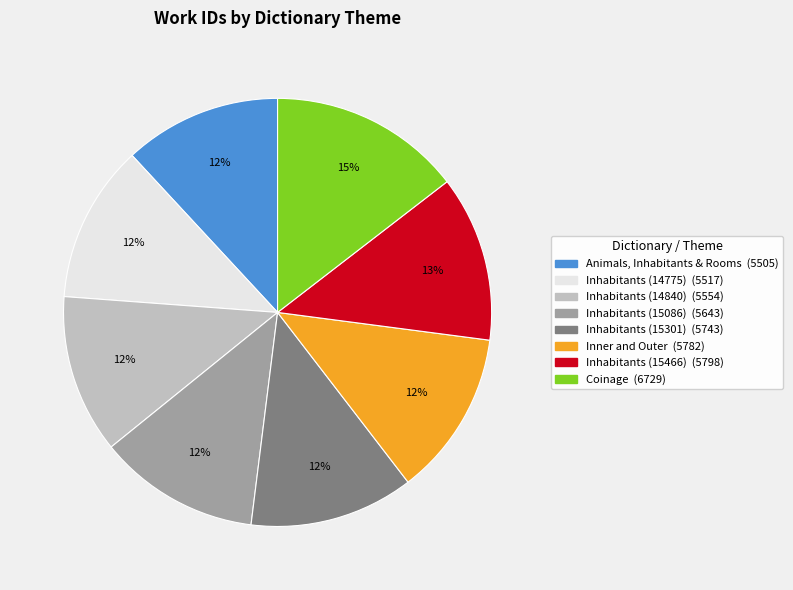

How many slices are in this pie chart?

8